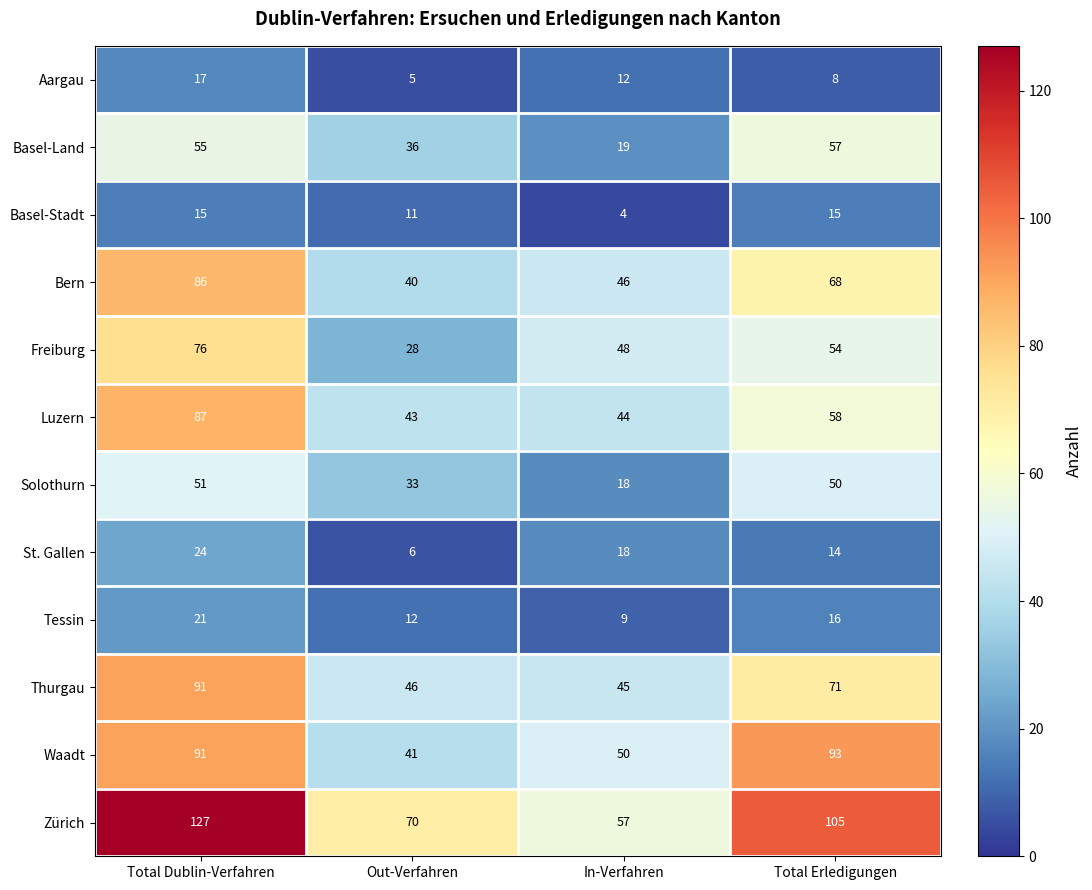

What is the difference between the highest and lowest values at Out-Verfahren?

65